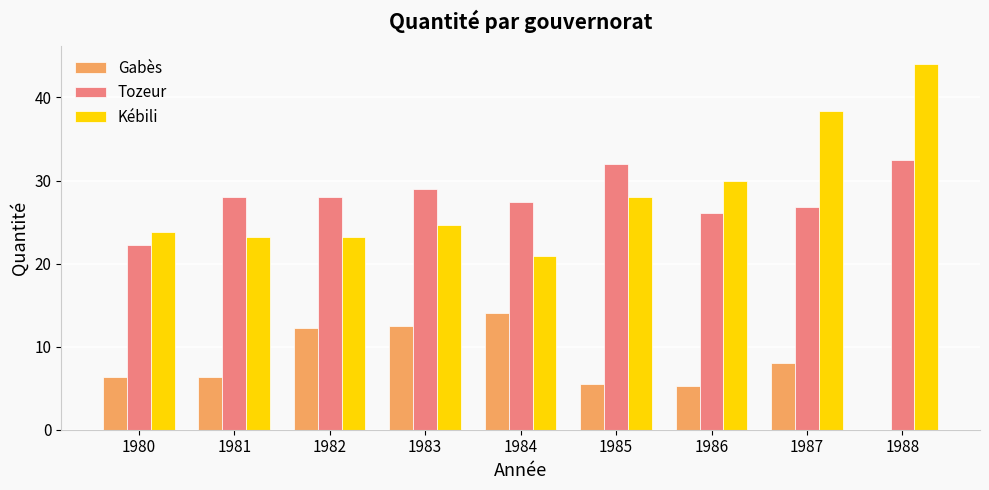

Reading left to right, list all the values displayed in this chart.

Gabès: 1980=6.4	1981=6.4	1982=12.2	1983=12.5	1984=14.0	1985=5.5	1986=5.3	1987=8.0	1988=0.0
Tozeur: 1980=22.3	1981=28.0	1982=28.0	1983=29.0	1984=27.4	1985=32.0	1986=26.1	1987=26.8	1988=32.5
Kébili: 1980=23.8	1981=23.2	1982=23.2	1983=24.6	1984=20.9	1985=28.0	1986=30.0	1987=38.4	1988=44.0